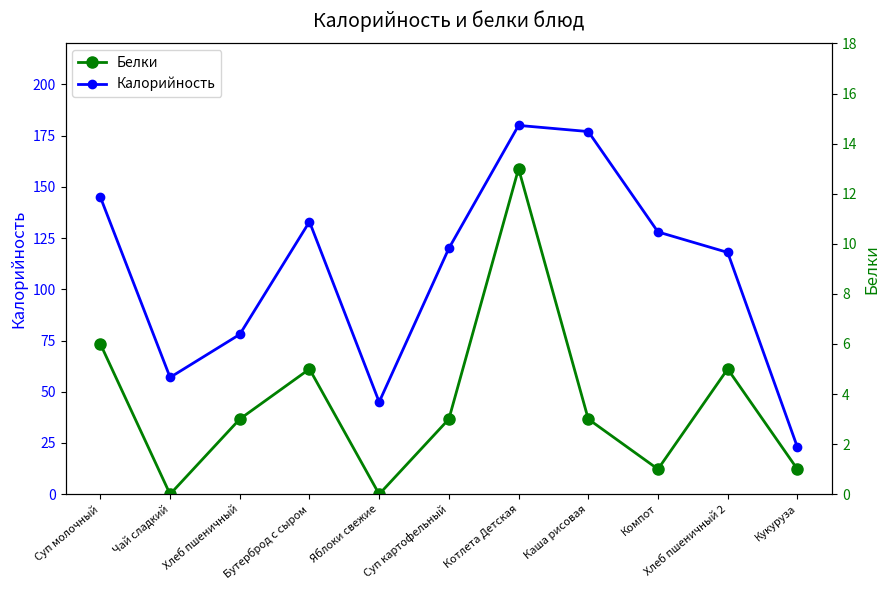

The value of Белки at Яблоки свежие is 0. True or false?

True